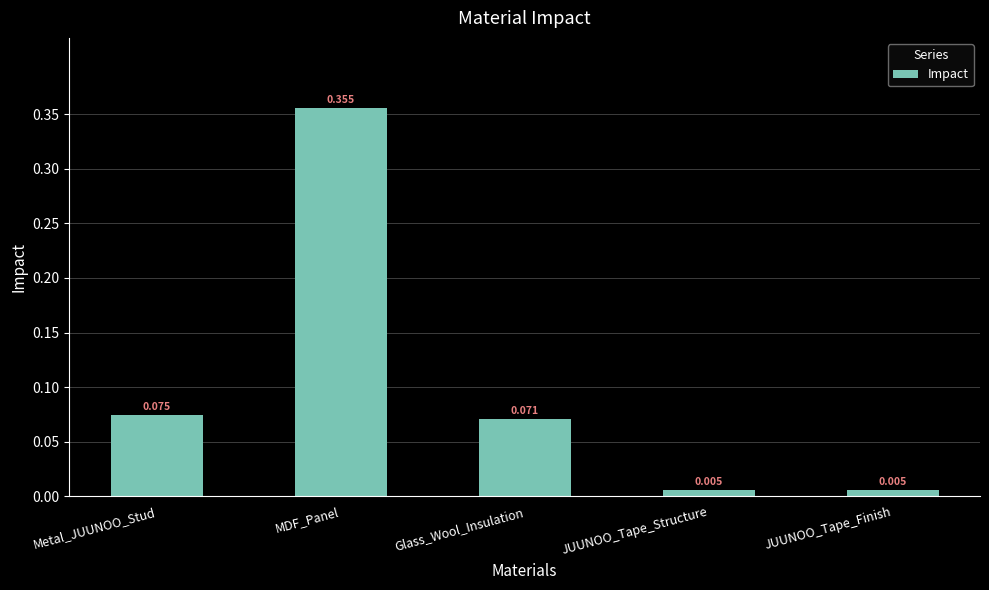

Which has a higher value, MDF_Panel or Metal_JUUNOO_Stud?

MDF_Panel